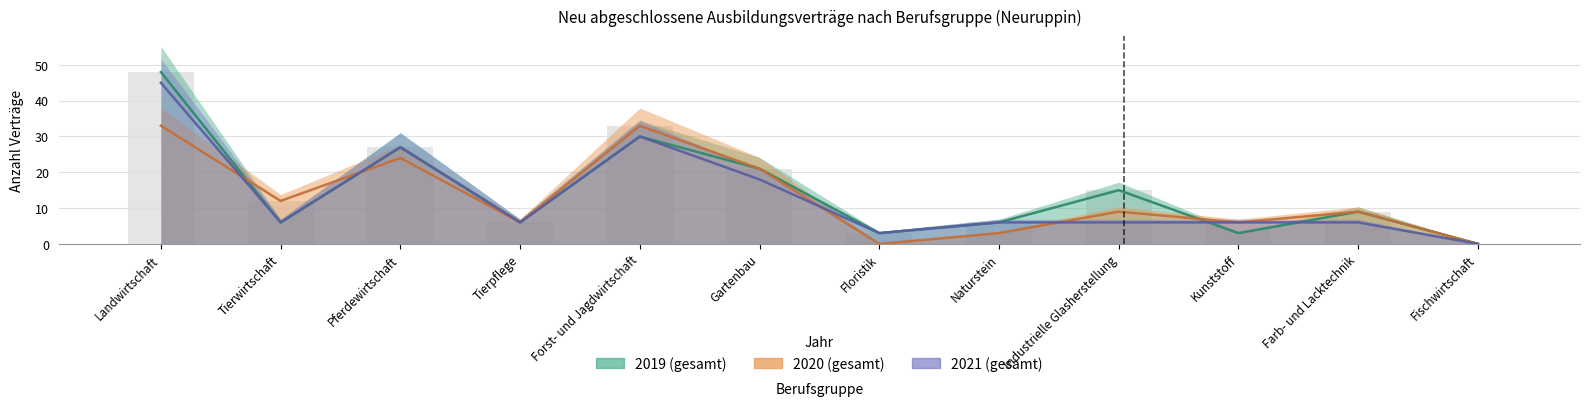

Which label corresponds to the smallest value in the chart?

Fischwirtschaft